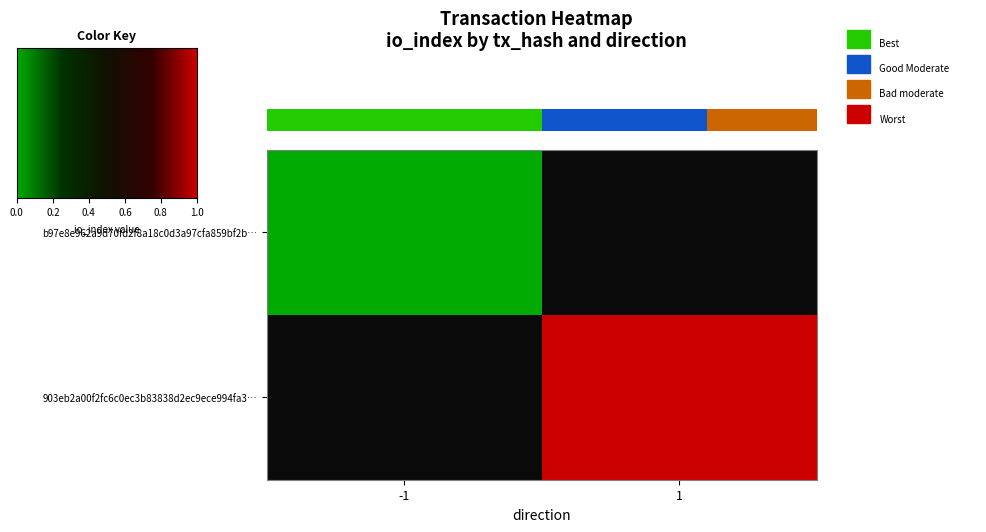

The b97e8e962a9d70fd2f8a18c0d3a97cfa859bf2b series shows -1 at direction. True or false?

False